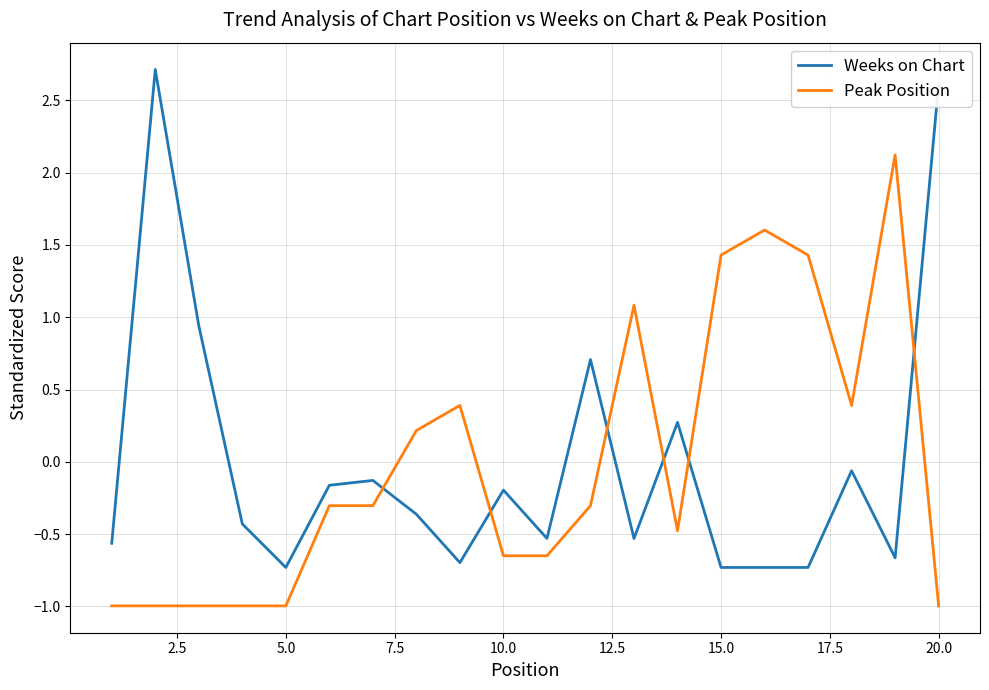

How many values in Peak Position are below zero?

12